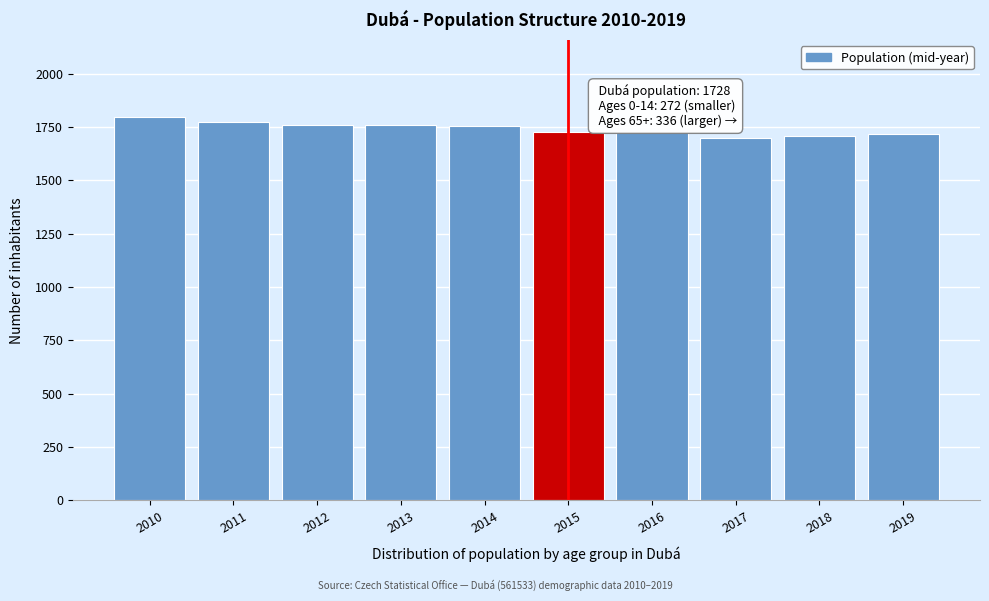

The value at 2010 is 1799. True or false?

True